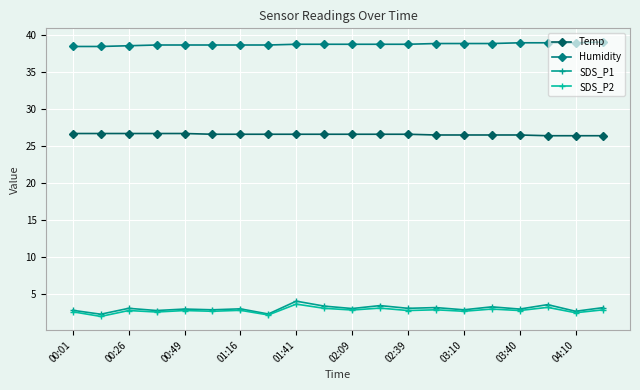

True or false: Humidity has more than 2 points higher than both neighbors.

False